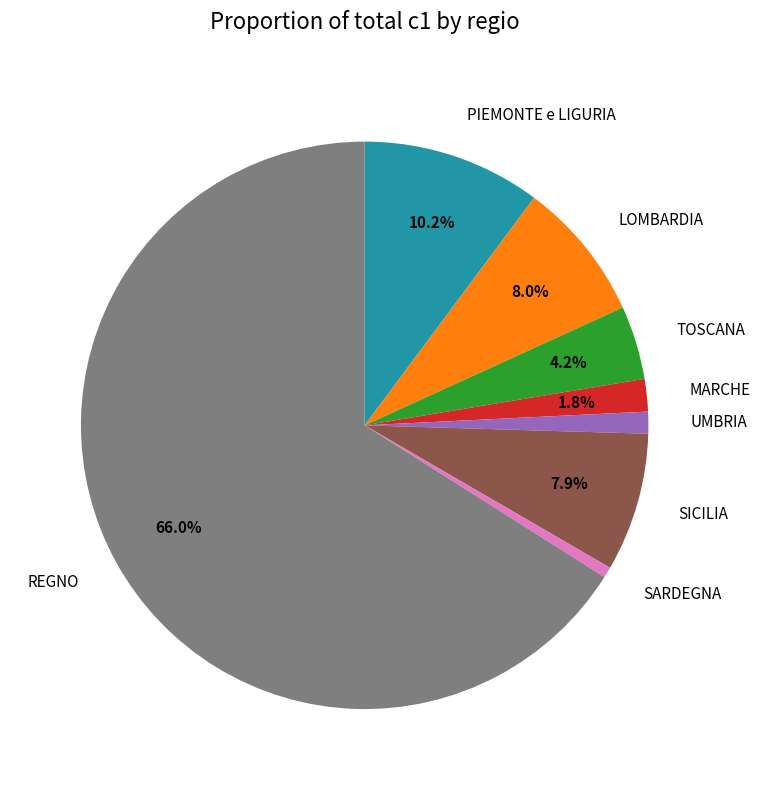

What percentage is NOT represented by PIEMONTE e LIGURIA?

89.8%